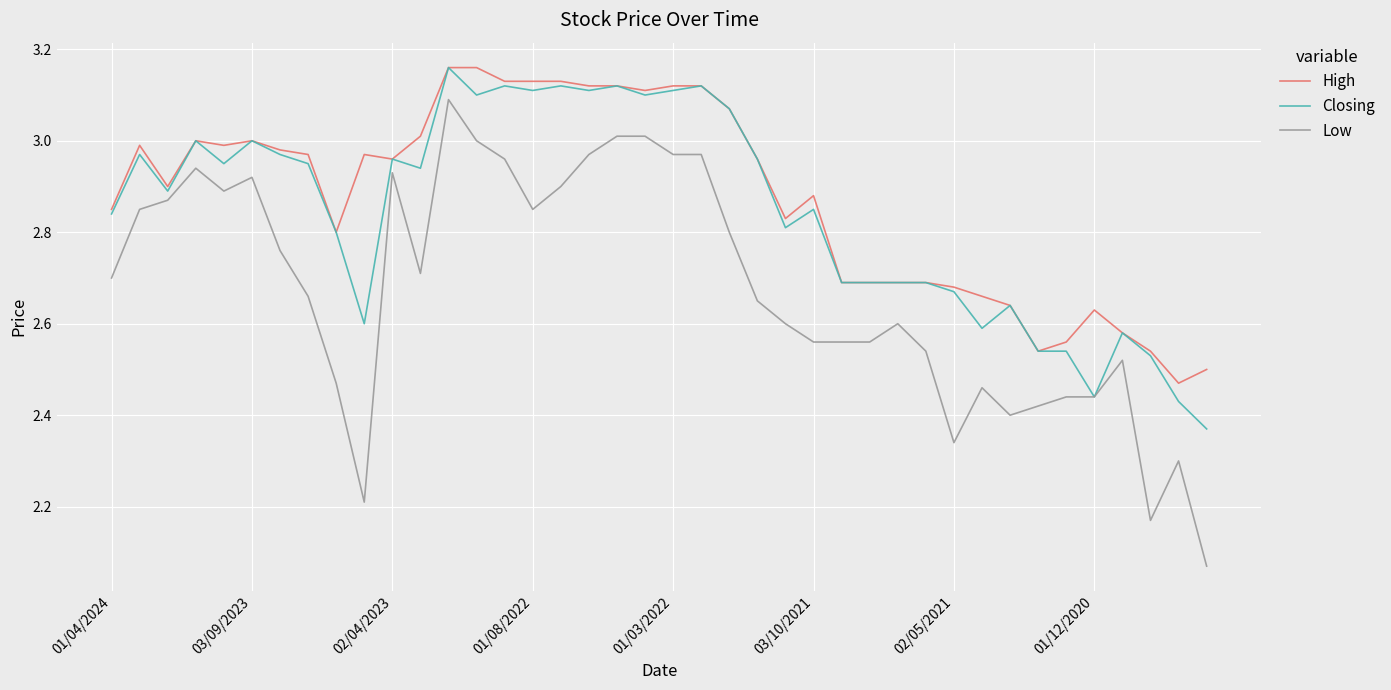

True or false: Low and High intersect in this chart.

False